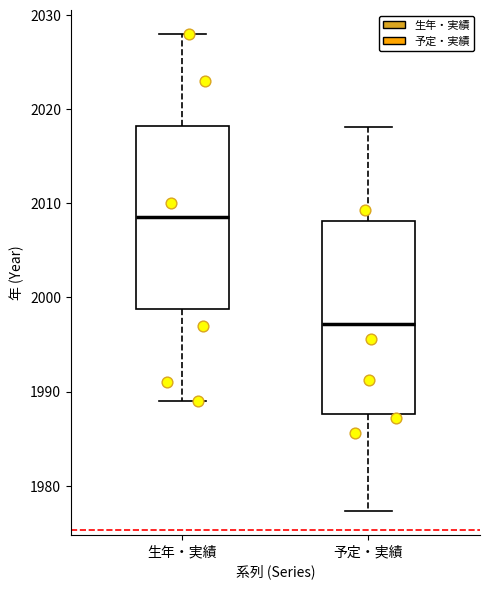

Reading left to right, read every box against the y-axis: the position of its median line, the range the box covers, and the ends of its whiskers. The values are not printed on the chart, so give them approximately, as read against the axis.

生年・実績: median 2009, box 1999 to 2018, whiskers 1989 to 2028
予定・実績: median 1997, box 1988 to 2008, whiskers 1977 to 2018